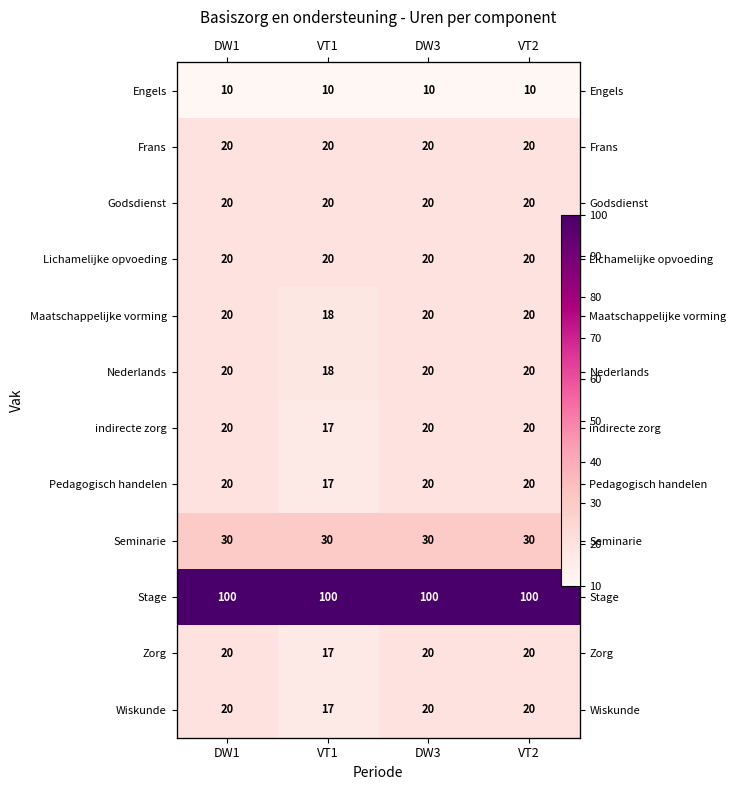

Rank the series at VT1 from highest to lowest value.

Stage, Seminarie, Frans, Godsdienst, Lichamelijke opvoeding, Maatschappelijke vorming, Nederlands, indirecte zorg, Pedagogisch handelen, Zorg, Wiskunde, Engels